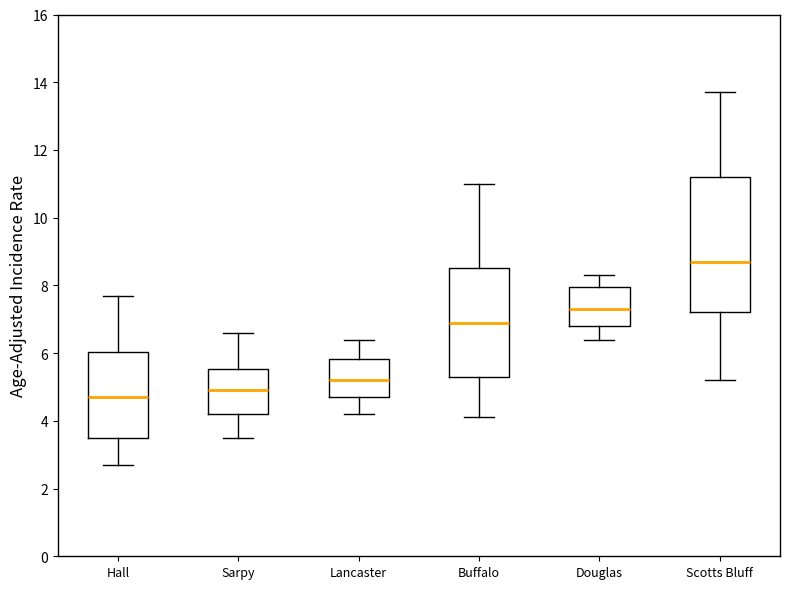

Which box is the tallest, from its lower edge to its upper edge?

Scotts Bluff